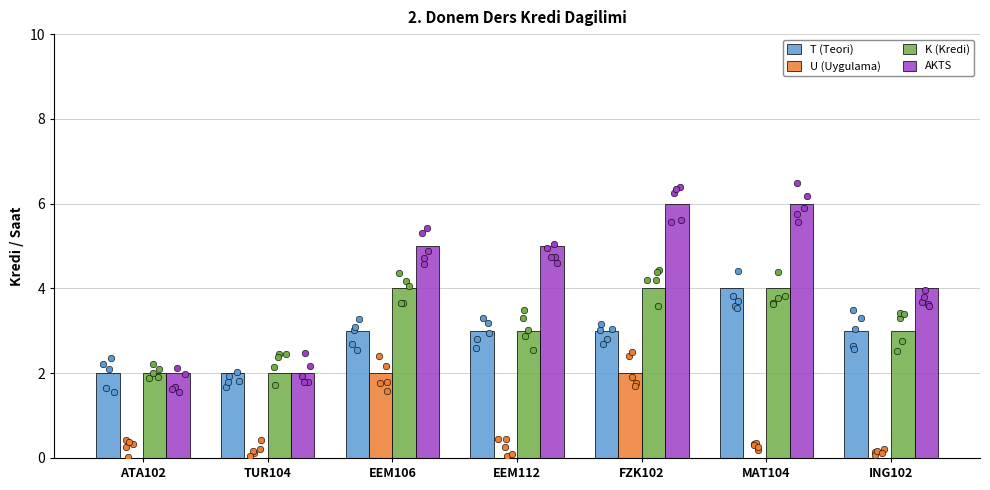

Which series has the widest spread of Y values?

AKTS